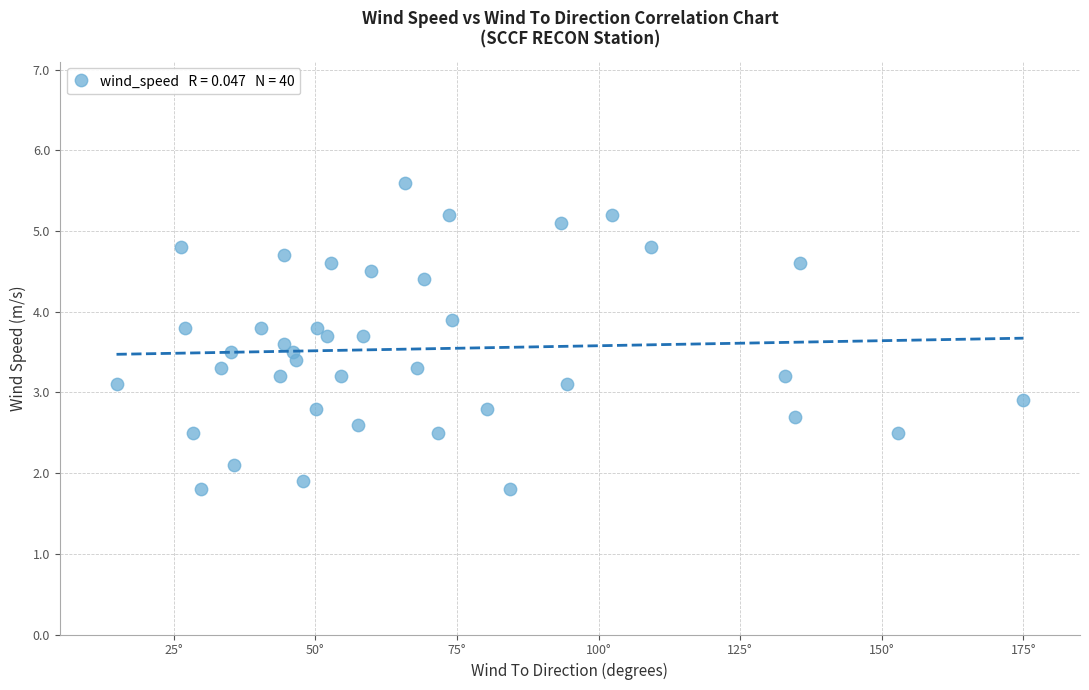

What is the range of Y values (max minus min)?

3.8